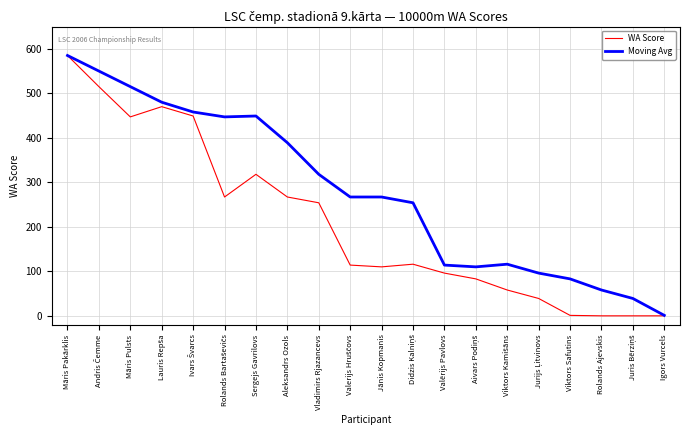

Rank the series by their average value, from highest to lowest.

Moving Avg, WA Score